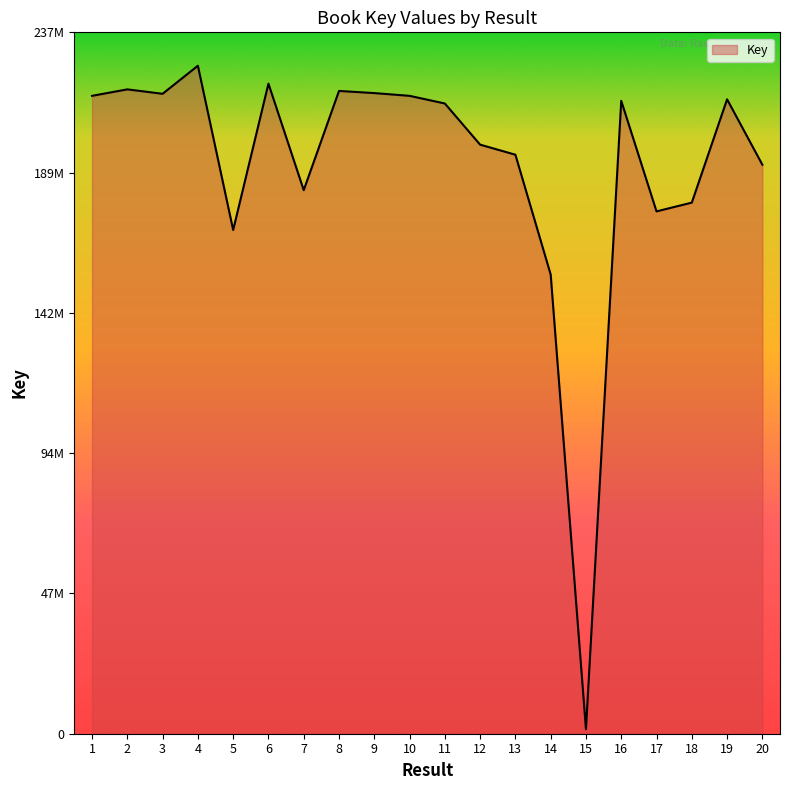

Where is the first local maximum?

2